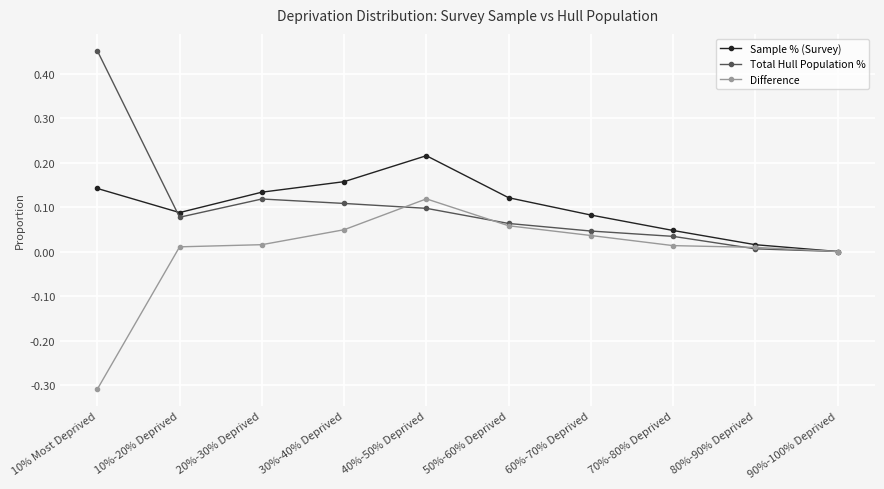

What is the label of the 5th point from the right?

50%-60% Deprived